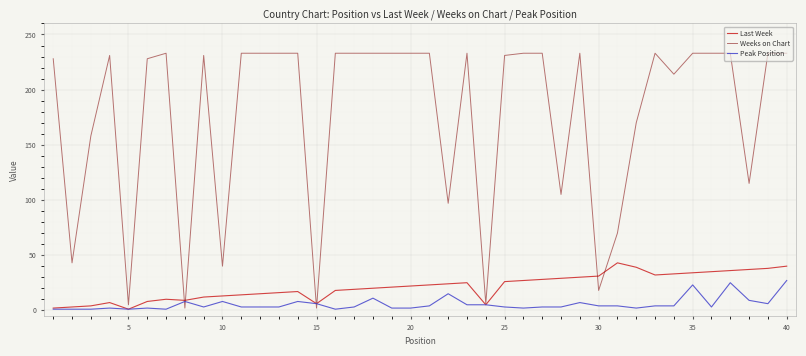

Which series has the largest range (max minus min)?

Weeks on Chart